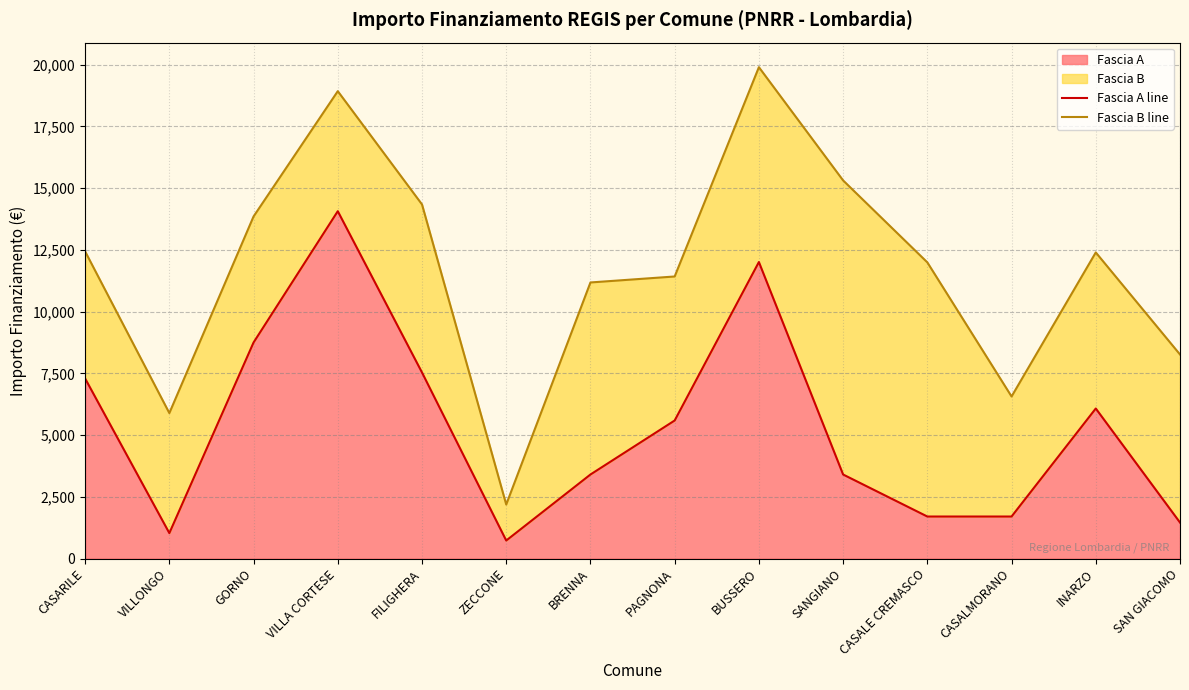

The Fascia B line series shows 12435 at CASARILE. True or false?

True